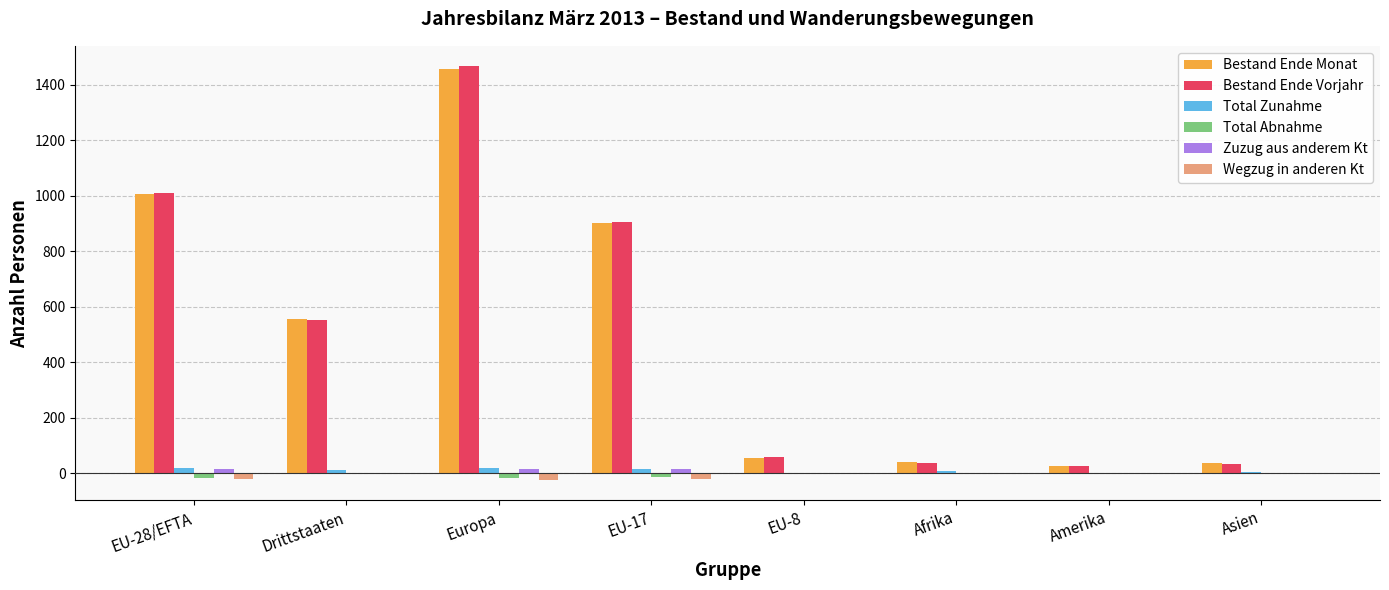

What is the maximum value shown in the chart?

1465